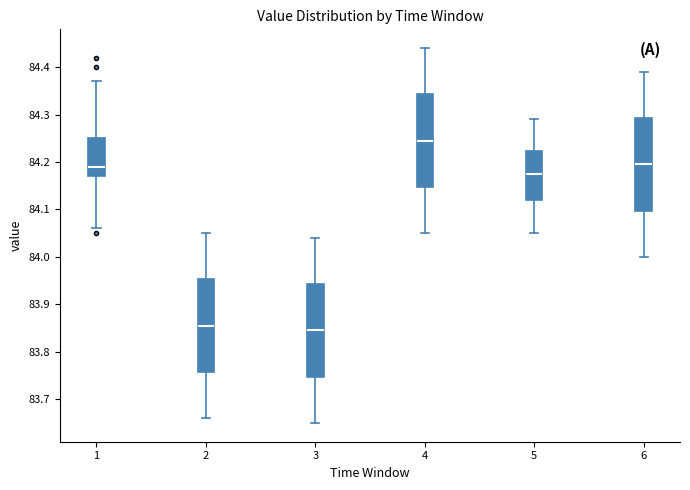

Reading left to right, read every box against the y-axis: the position of its median line, the range the box covers, and the ends of its whiskers. The values are not printed on the chart, so give them approximately, as read against the axis.

1: median 84.19, box 84.17 to 84.25, whiskers 84.06 to 84.37
2: median 83.86, box 83.76 to 83.95, whiskers 83.66 to 84.05
3: median 83.85, box 83.75 to 83.94, whiskers 83.65 to 84.04
4: median 84.25, box 84.15 to 84.34, whiskers 84.05 to 84.44
5: median 84.18, box 84.12 to 84.22, whiskers 84.05 to 84.29
6: median 84.20, box 84.10 to 84.29, whiskers 84.00 to 84.39